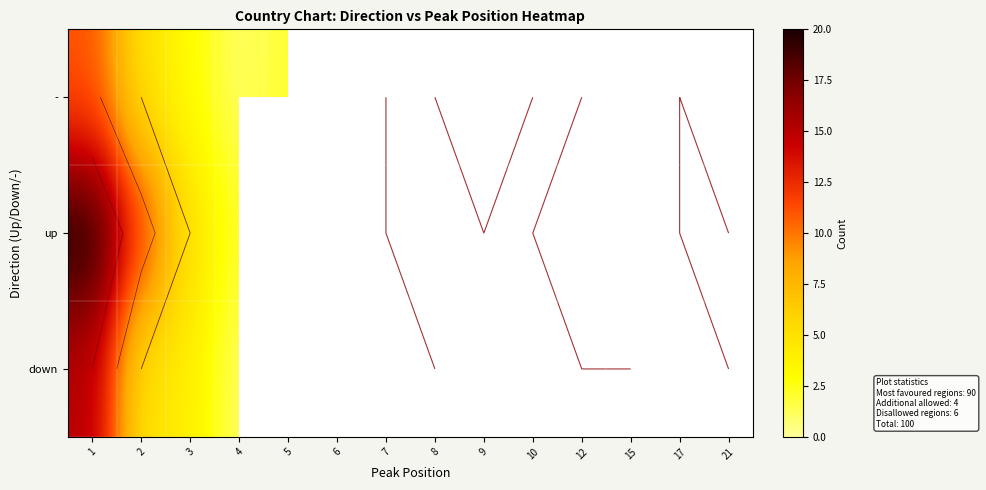

At 12, list the series in order from largest to smallest.

-, up, down